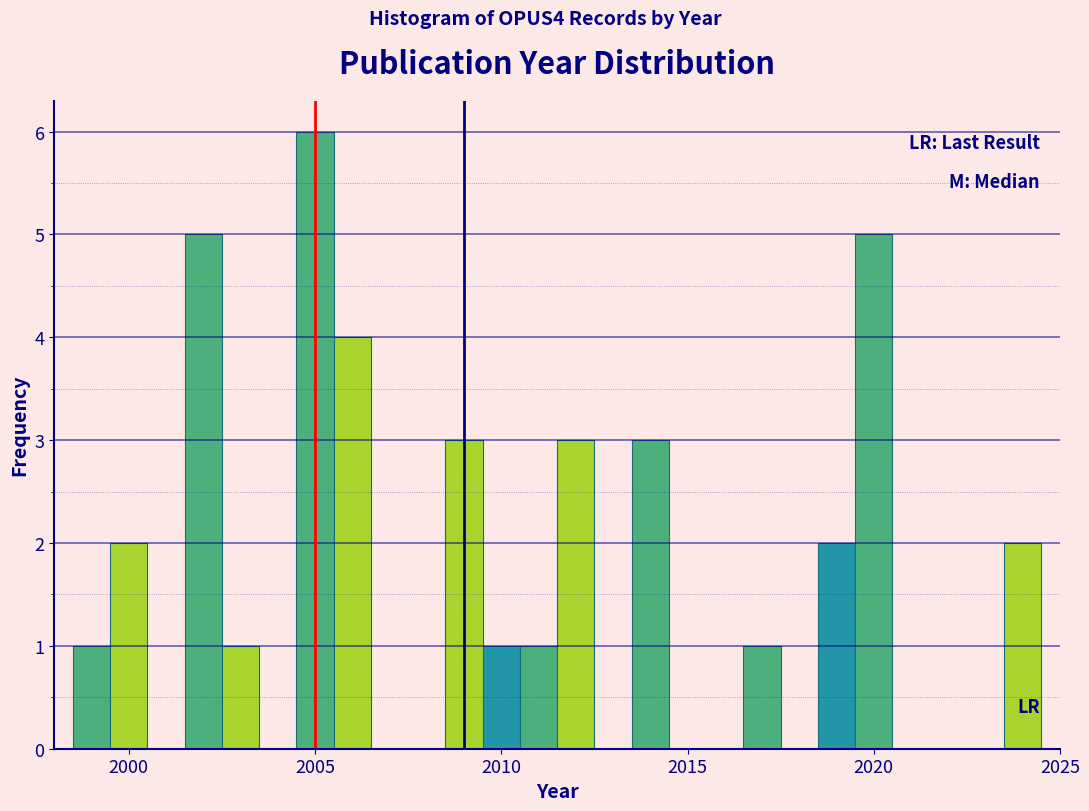

Around what value on the x-axis is the tallest bar? Give the approximate position of its centre, as read against the axis.

2005.0